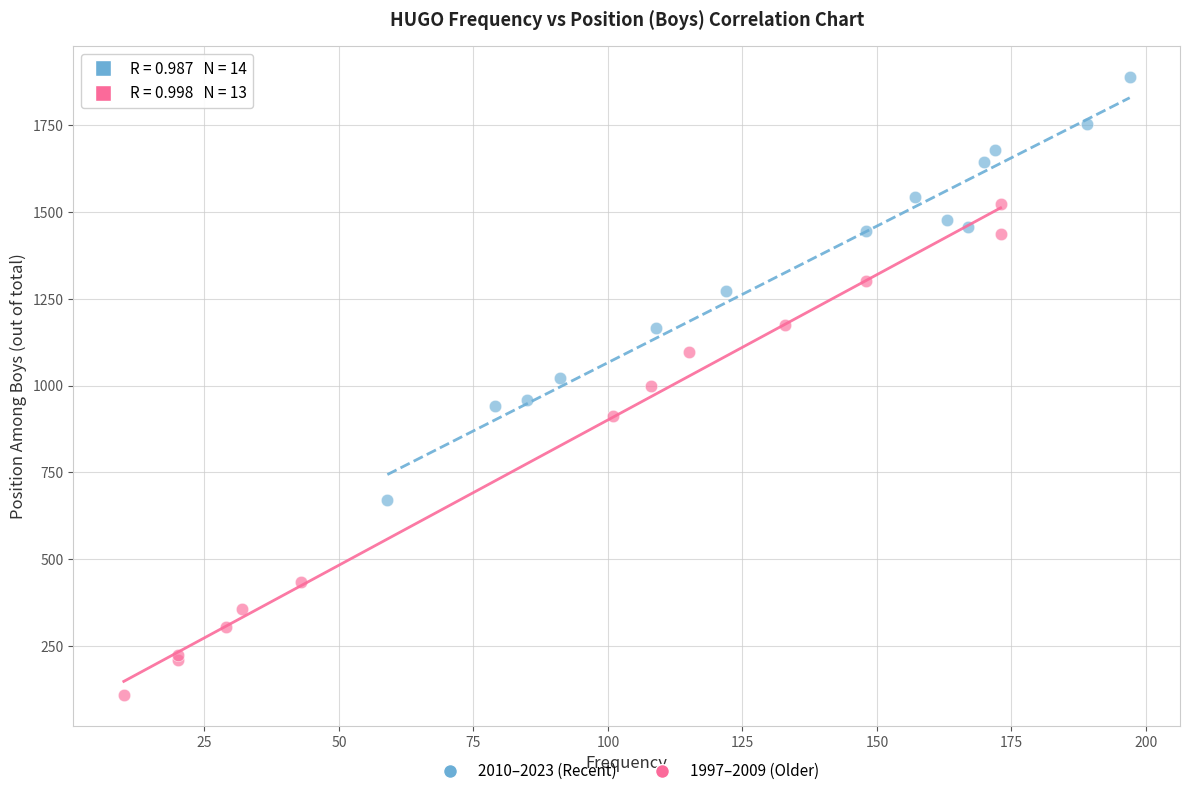

What are all the series names shown in the legend?

2010–2023 (Recent), 1997–2009 (Older)